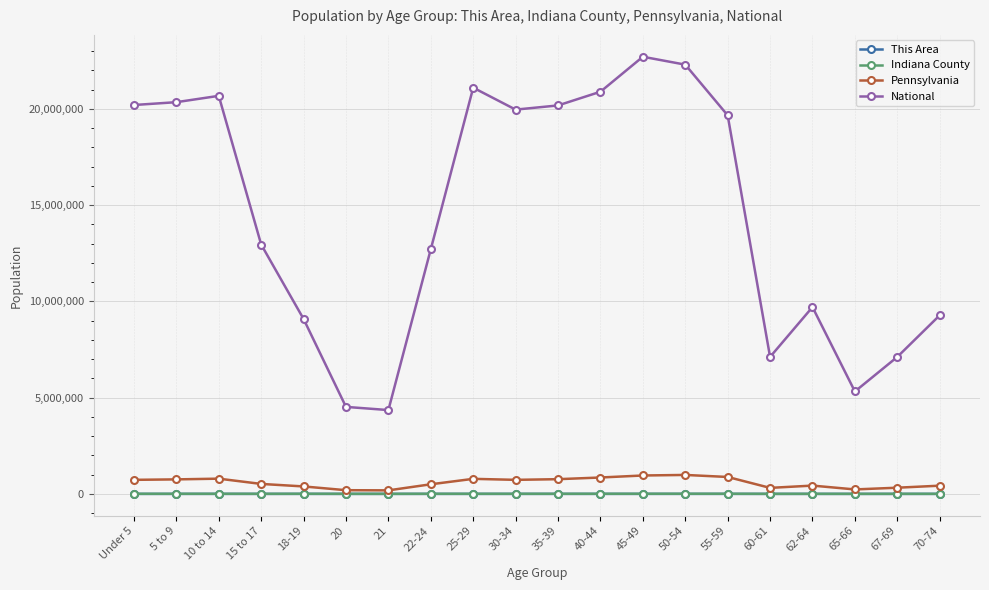

How many series are shown in this chart?

4